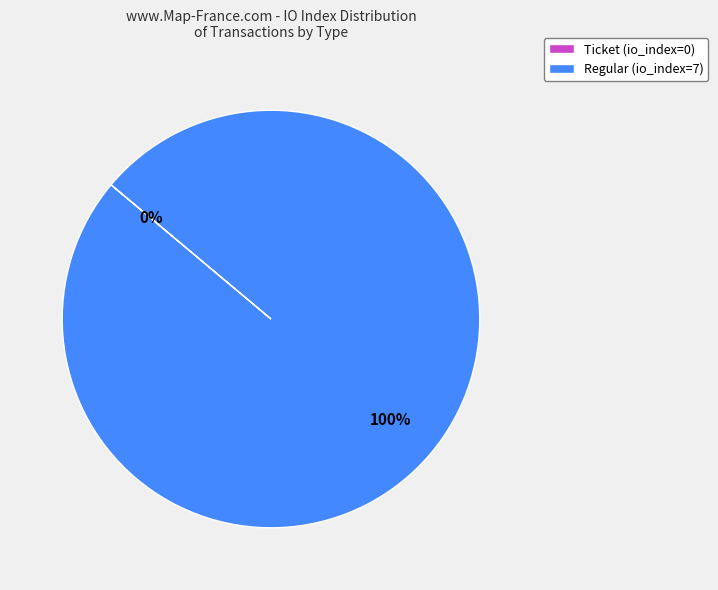

Which has a higher value, Regular (io_index=7) or Ticket (io_index=0)?

Regular (io_index=7)